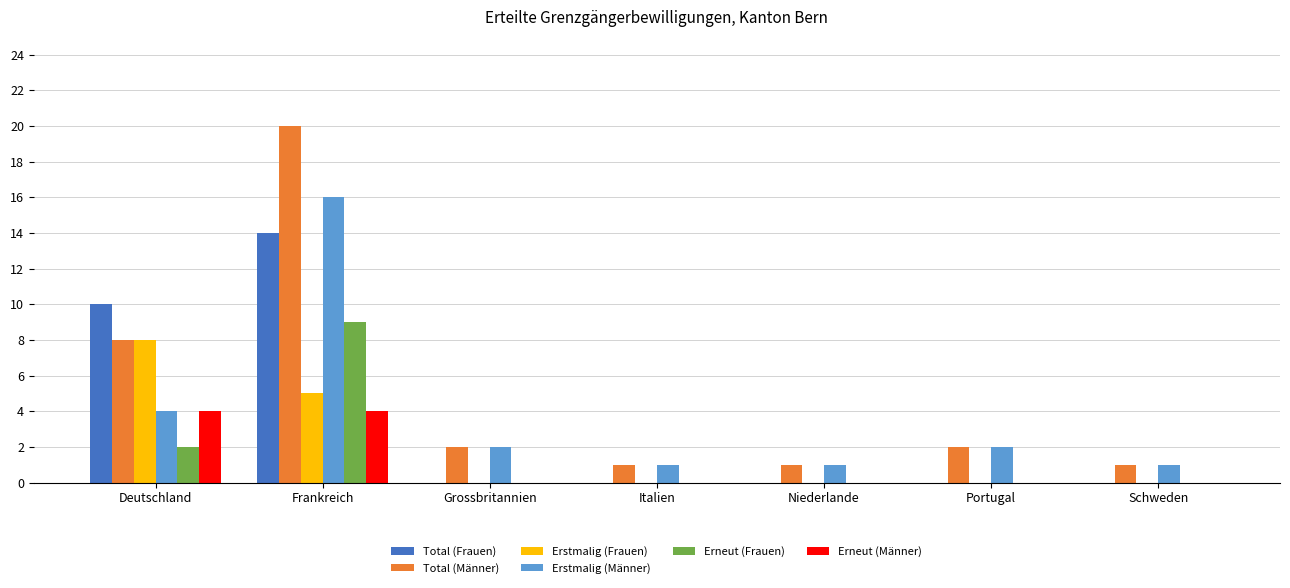

Is it true that Erneut (Männer) equals 4 at Deutschland?

True